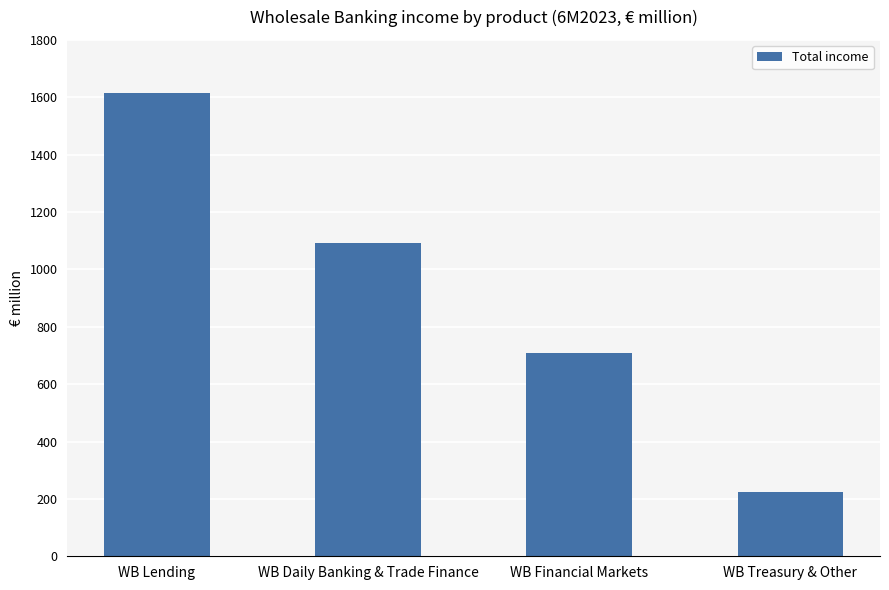

At which category does the chart reach its minimum across all series?

WB Treasury & Other